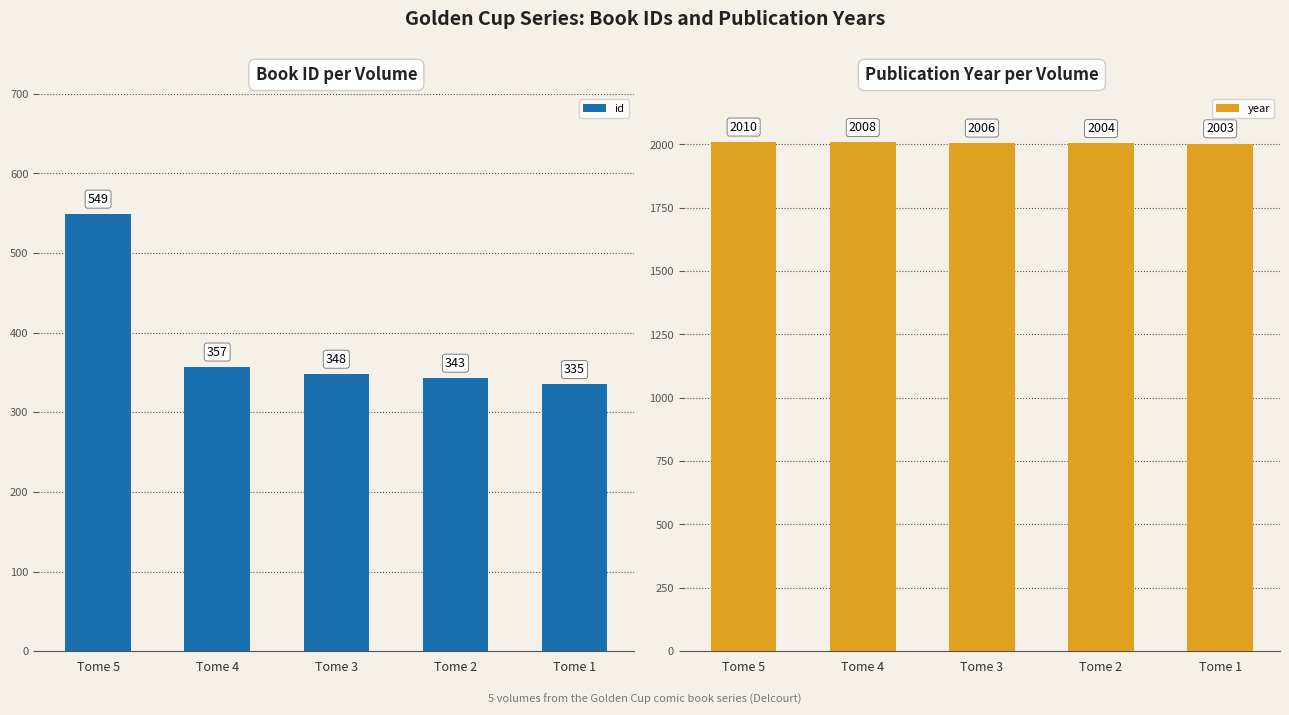

Reading left to right, extract all data points from this chart.

id: 549	357	348	343	335
year: 2010	2008	2006	2004	2003